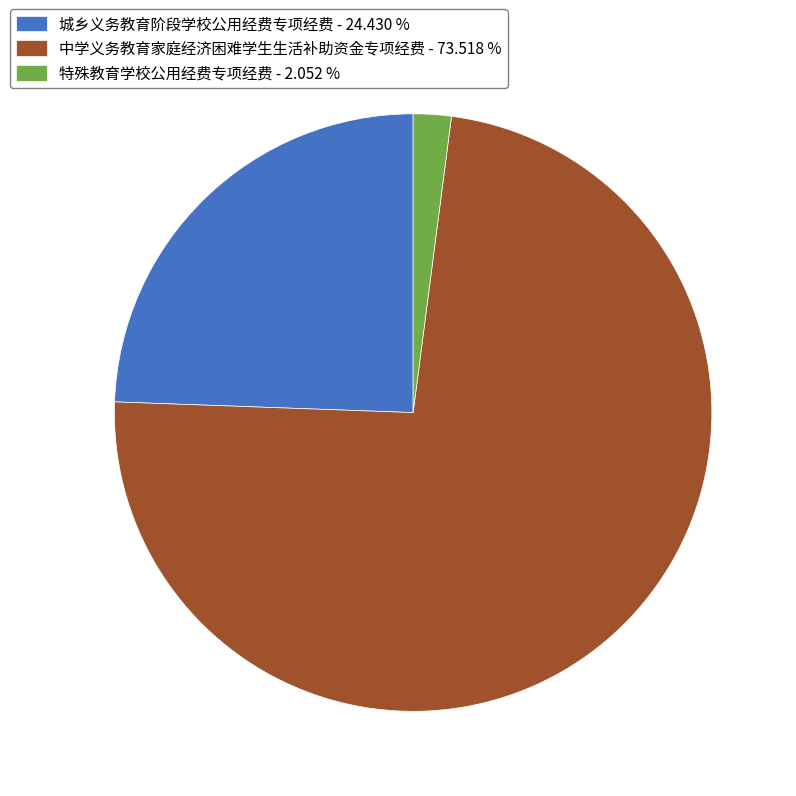

The 中学义务教育家庭经济困难学生生活补助资金专项经费 slice represents 74% of the pie. True or false?

True